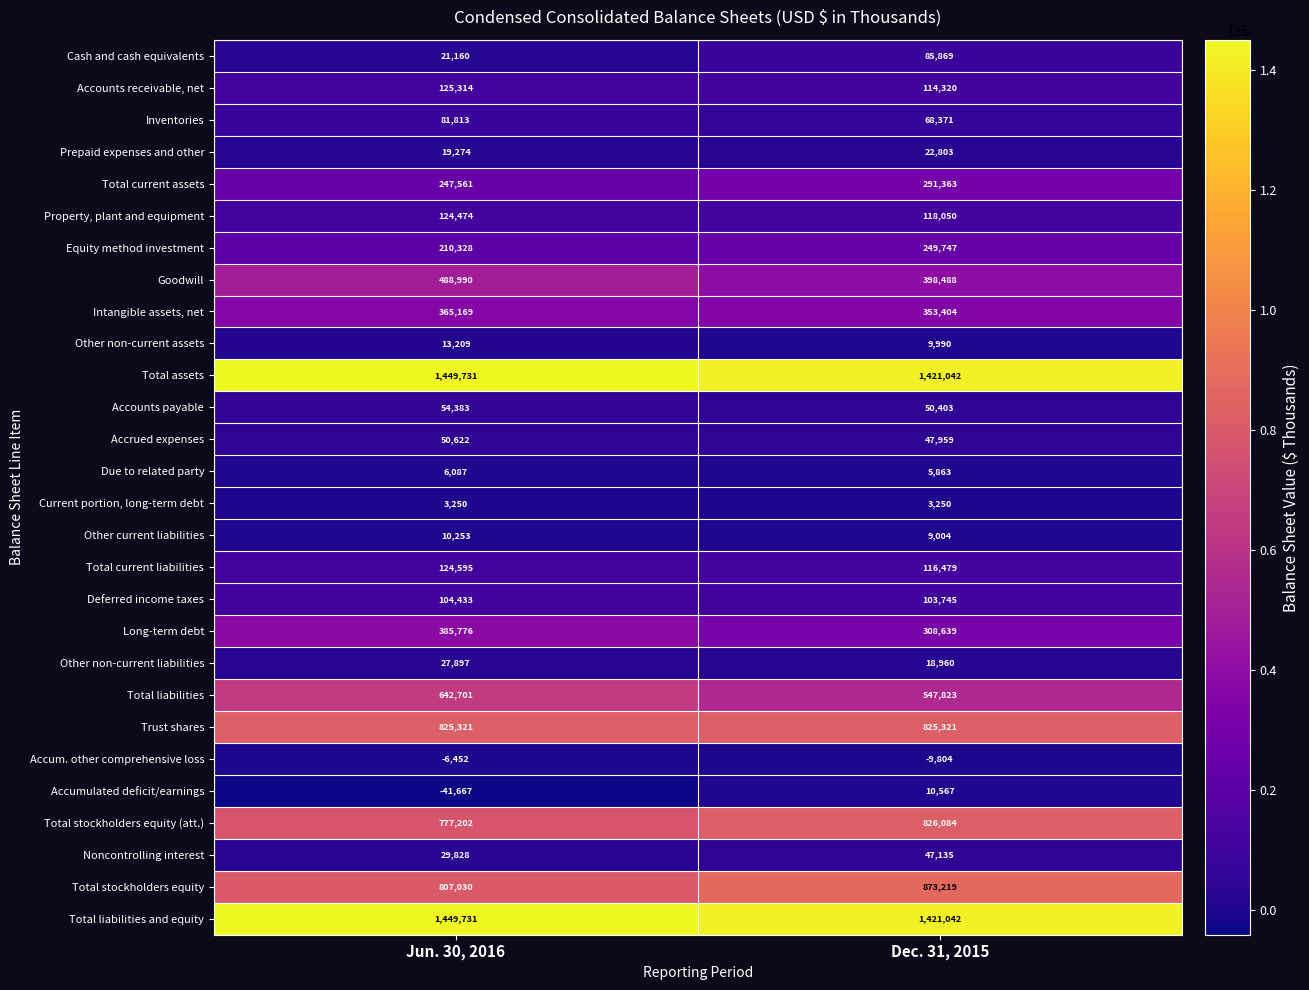

What is the difference between the maximum and minimum values in the Prepaid expenses and other series?

3529